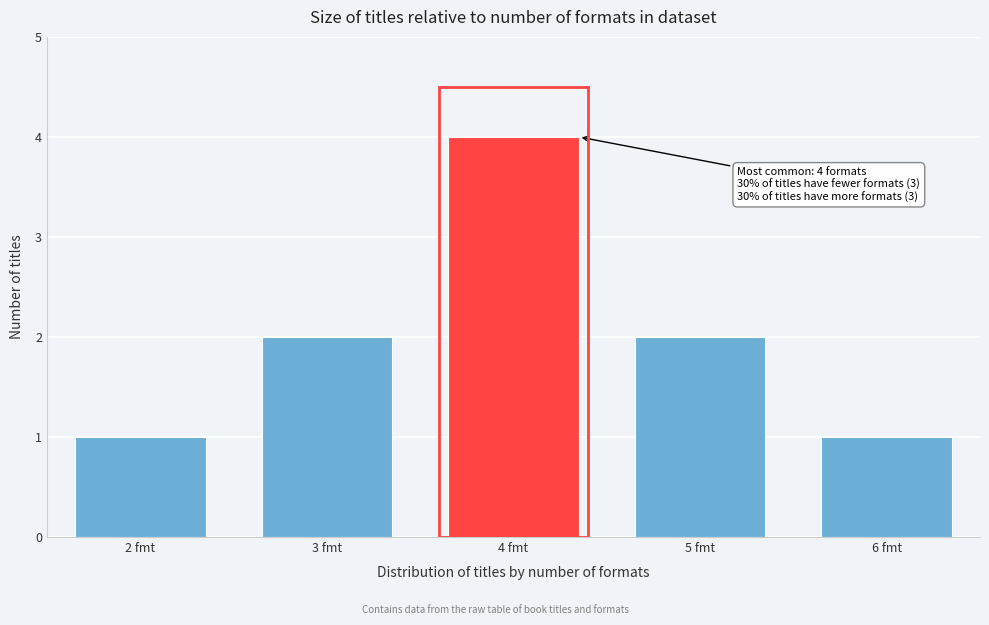

Reading right to left, transcribe all the data shown in this chart.

1	2	4	2	1